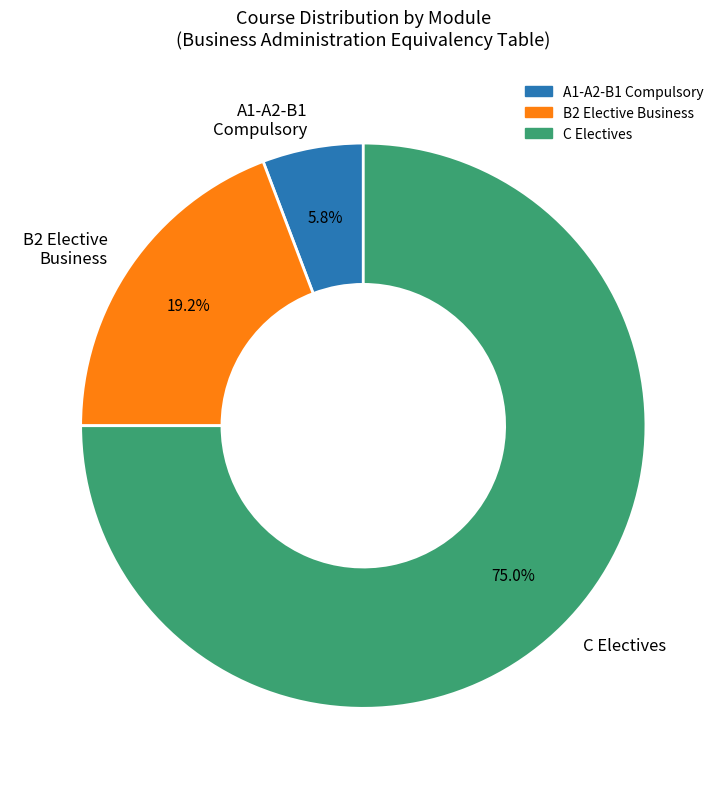

How many segments does this pie chart have?

3